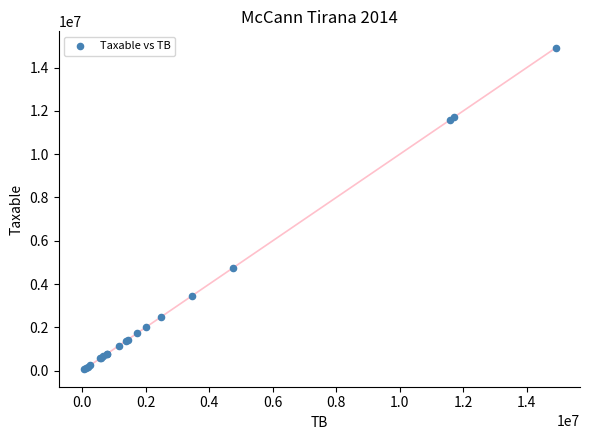

What Y value in the scatter plot is closest to 7474836?

4731146.9